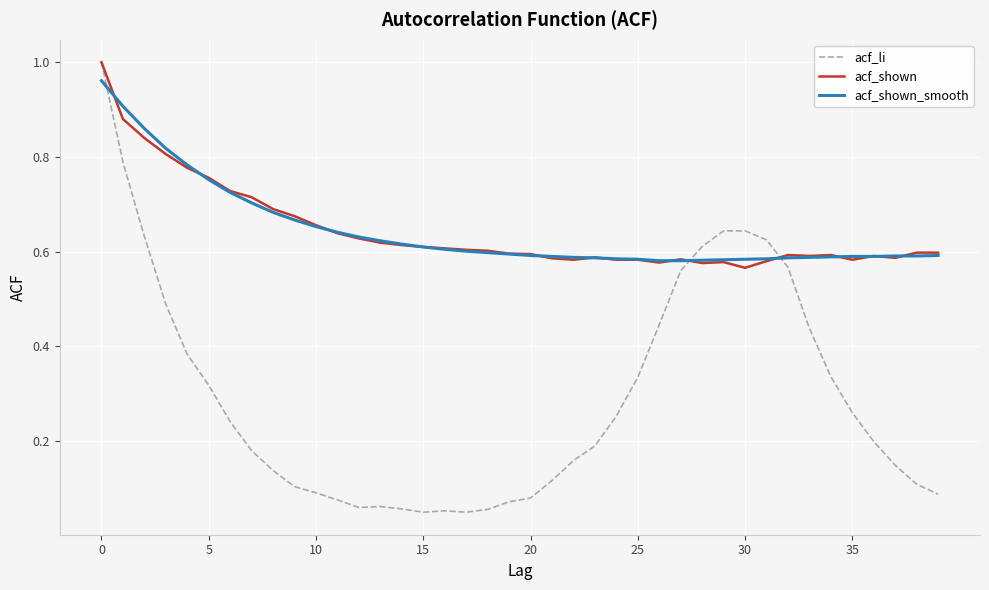

True or false: acf_shown and acf_li cross at least once.

True